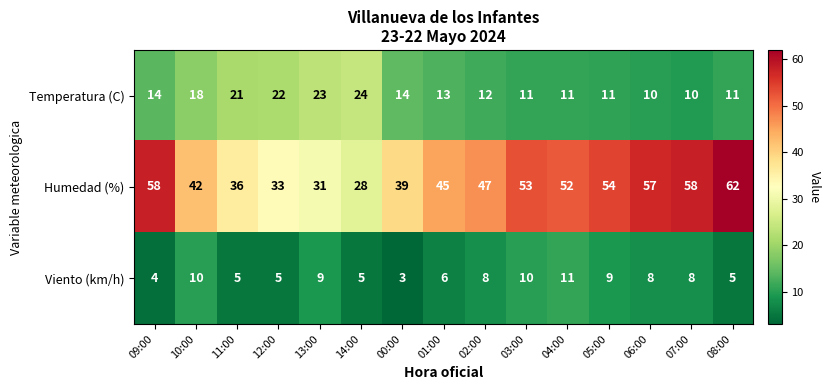

What is the highest value of the Humedad (%) series?

62